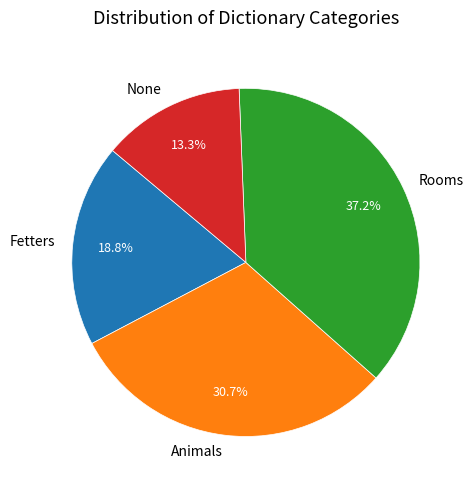

To the nearest percent, what is the combined percentage of Animals and None?

44%